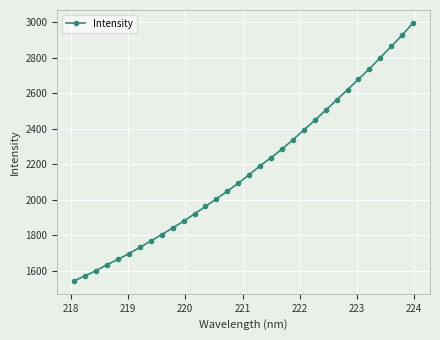

What is the value of the 2nd point from the left?

1570.5